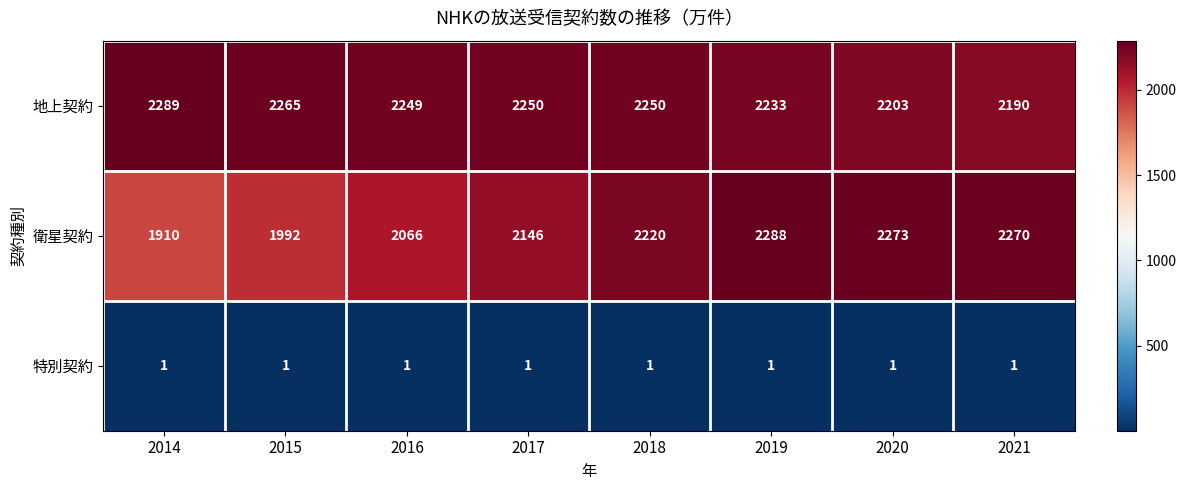

Which label corresponds to the largest value in the chart?

2014